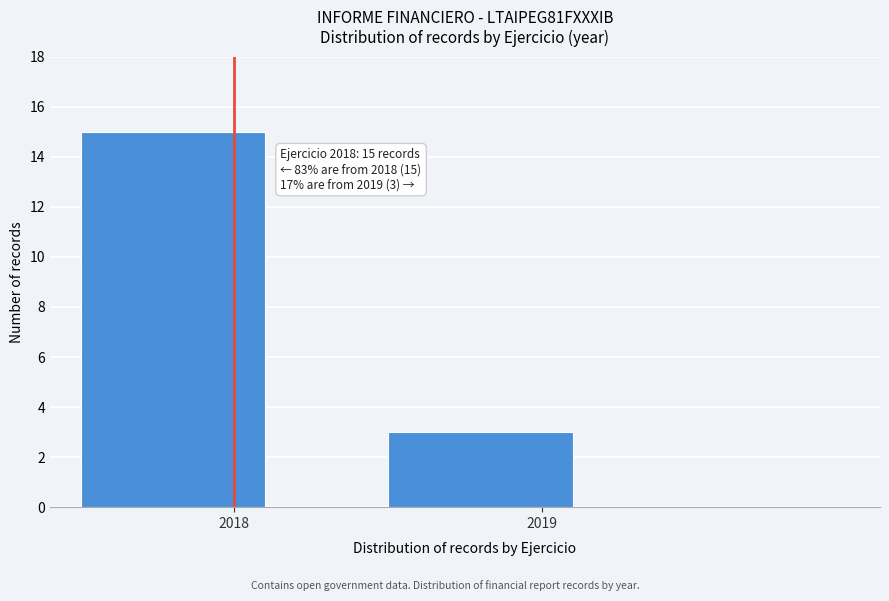

Reading left to right, extract all data points from this chart.

15	3